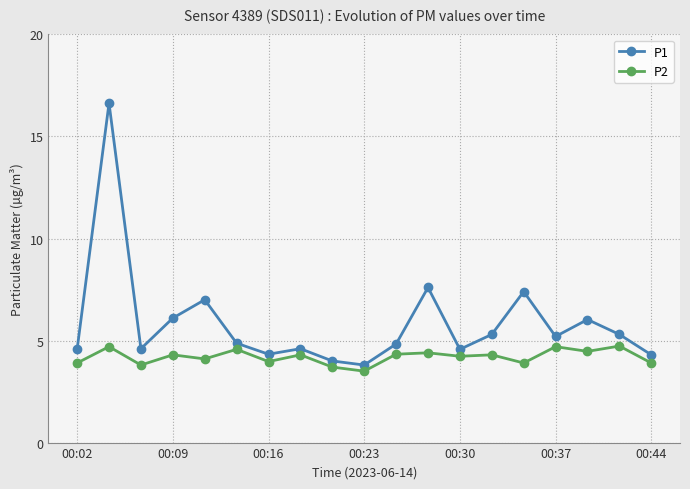

What is the maximum value for P1?

16.6